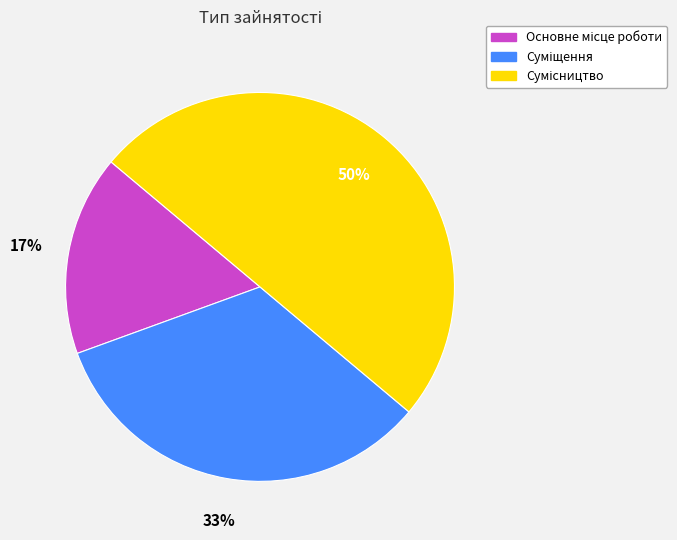

To the nearest percent, what is the average slice percentage?

33%